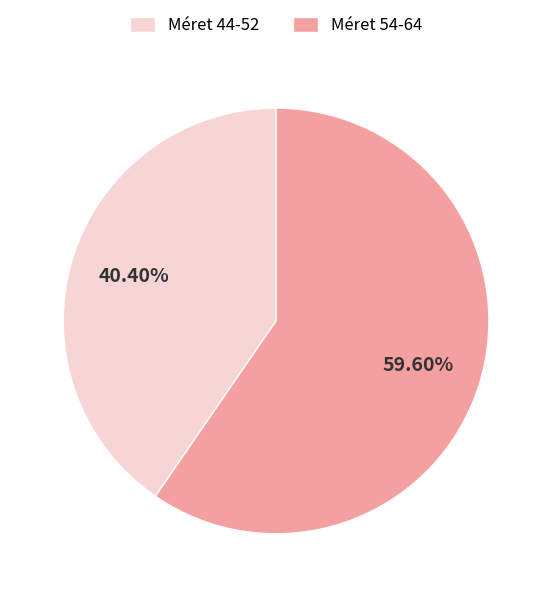

Between Méret 54-64 and Méret 44-52, which is larger?

Méret 54-64